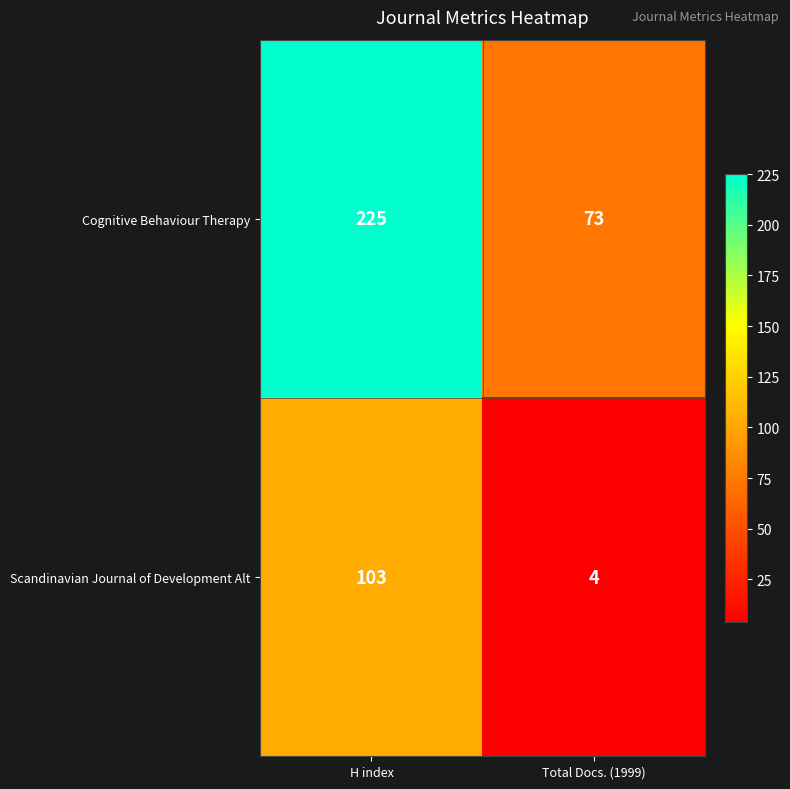

At Total Docs. (1999), list the series in order from smallest to largest.

Scandinavian Journal of Development Alt, Cognitive Behaviour Therapy